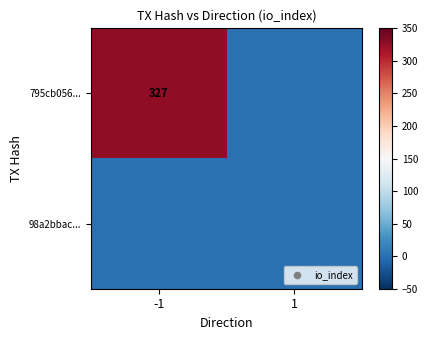

Is it true that 795cb056... equals 327 at -1?

True